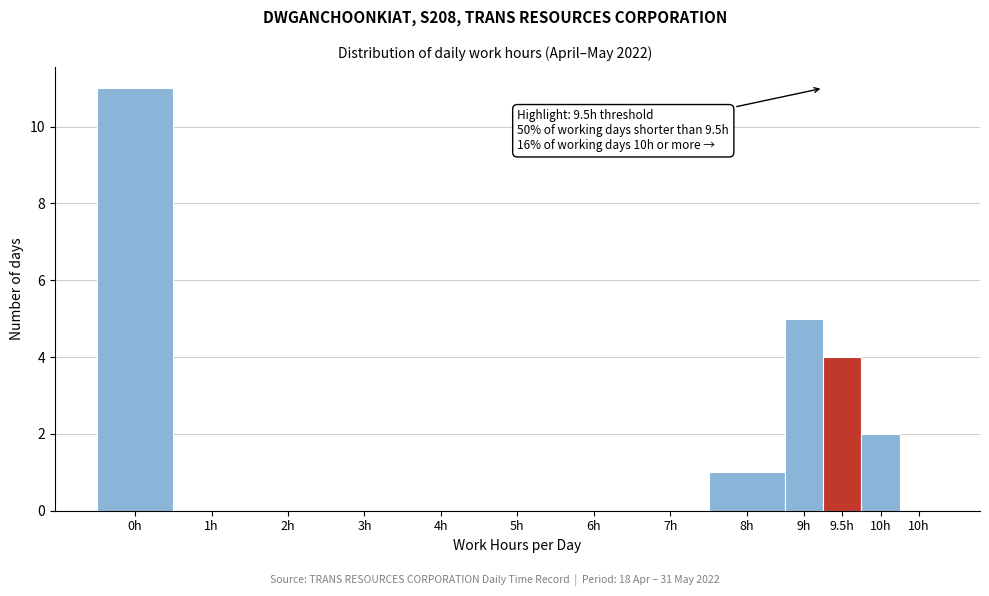

How many series are shown in this chart?

1